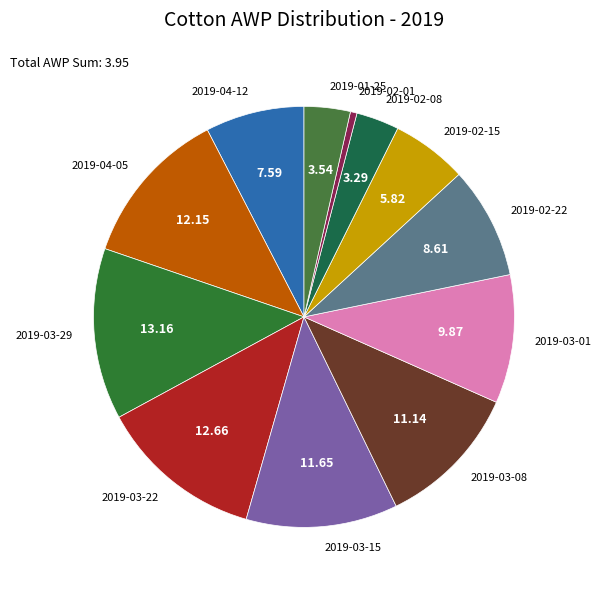

Is the sum of 2019-02-08 and 2019-03-01 greater than half?

No